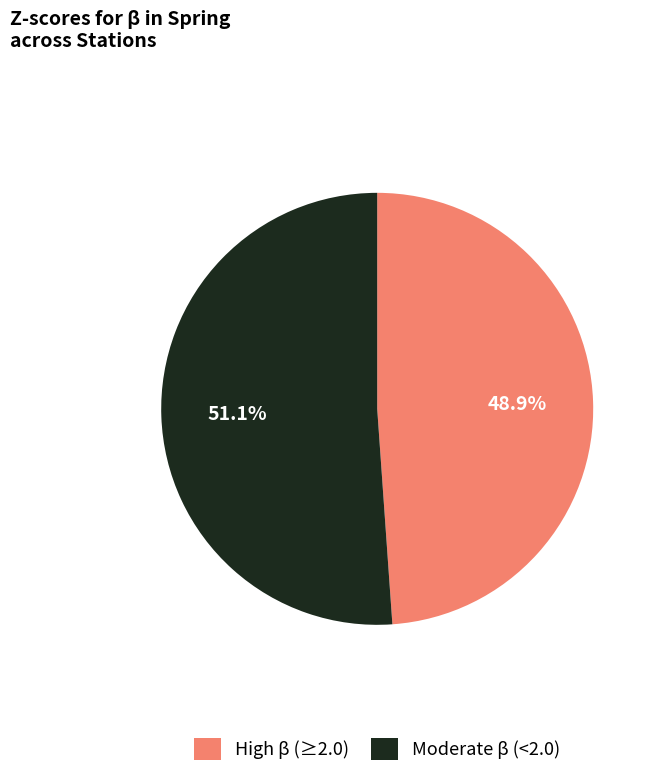

How many slices are in this pie chart?

2